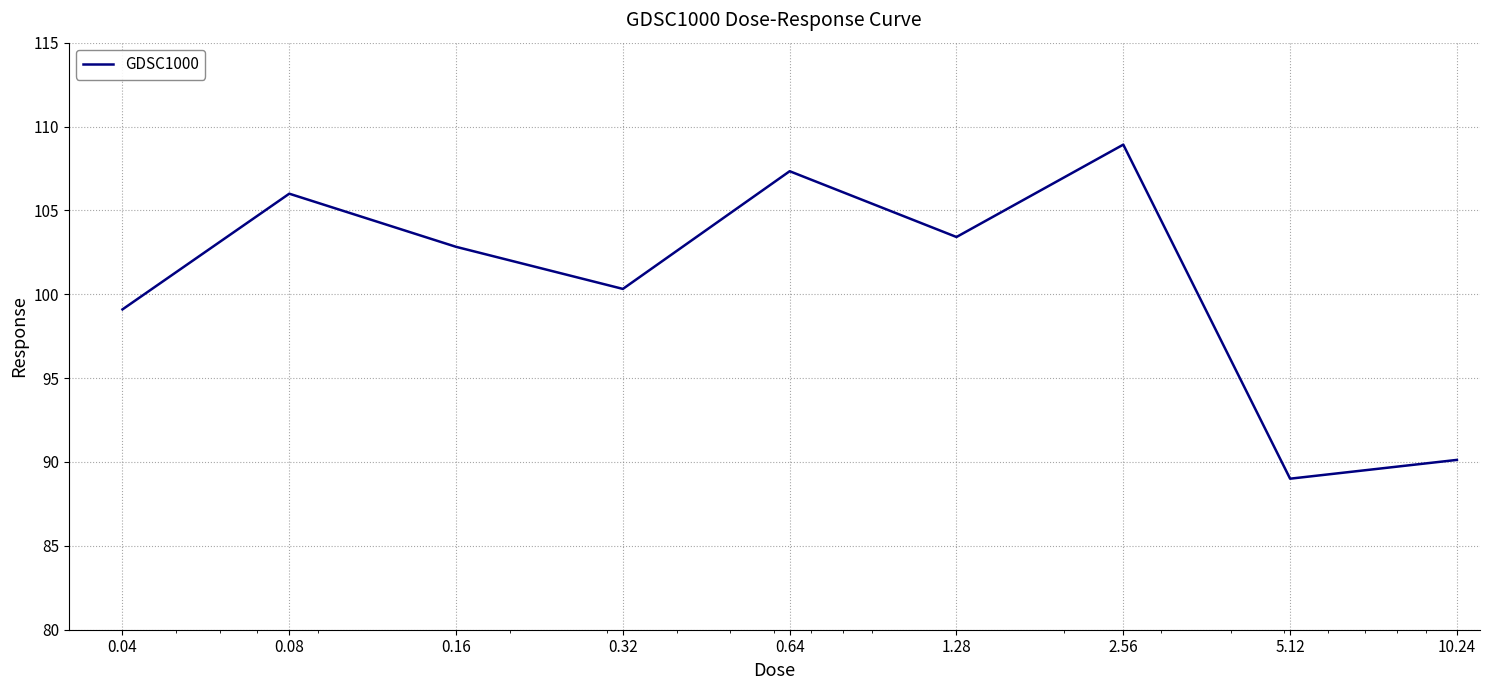

What is the greatest value displayed?

108.9